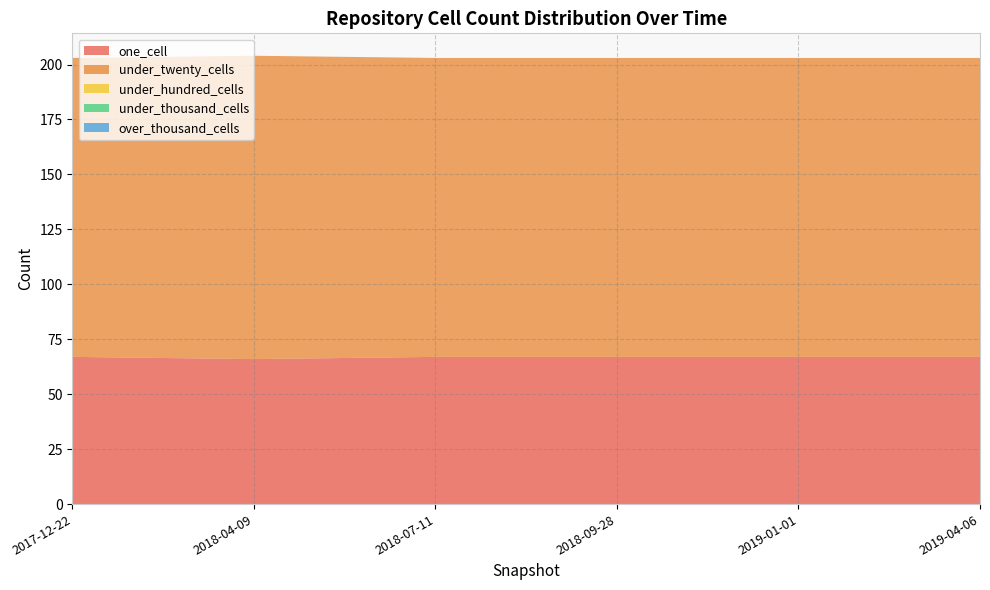

Reading left to right, extract all data points from this chart.

one_cell: 2017-12-22=67	2018-04-09=66	2018-07-11=67	2018-09-28=67	2019-01-01=67	2019-04-06=67
under_twenty_cells: 2017-12-22=136	2018-04-09=138	2018-07-11=136	2018-09-28=136	2019-01-01=136	2019-04-06=136
under_hundred_cells: 2017-12-22=0	2018-04-09=0	2018-07-11=0	2018-09-28=0	2019-01-01=0	2019-04-06=0
under_thousand_cells: 2017-12-22=0	2018-04-09=0	2018-07-11=0	2018-09-28=0	2019-01-01=0	2019-04-06=0
over_thousand_cells: 2017-12-22=0	2018-04-09=0	2018-07-11=0	2018-09-28=0	2019-01-01=0	2019-04-06=0